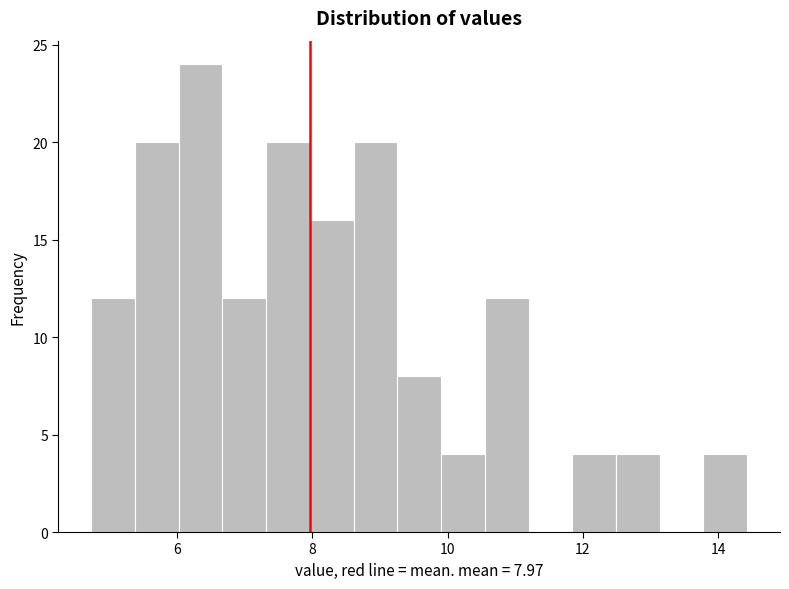

Read against the x-axis, roughly where is the centre of the tallest bar?

6.4